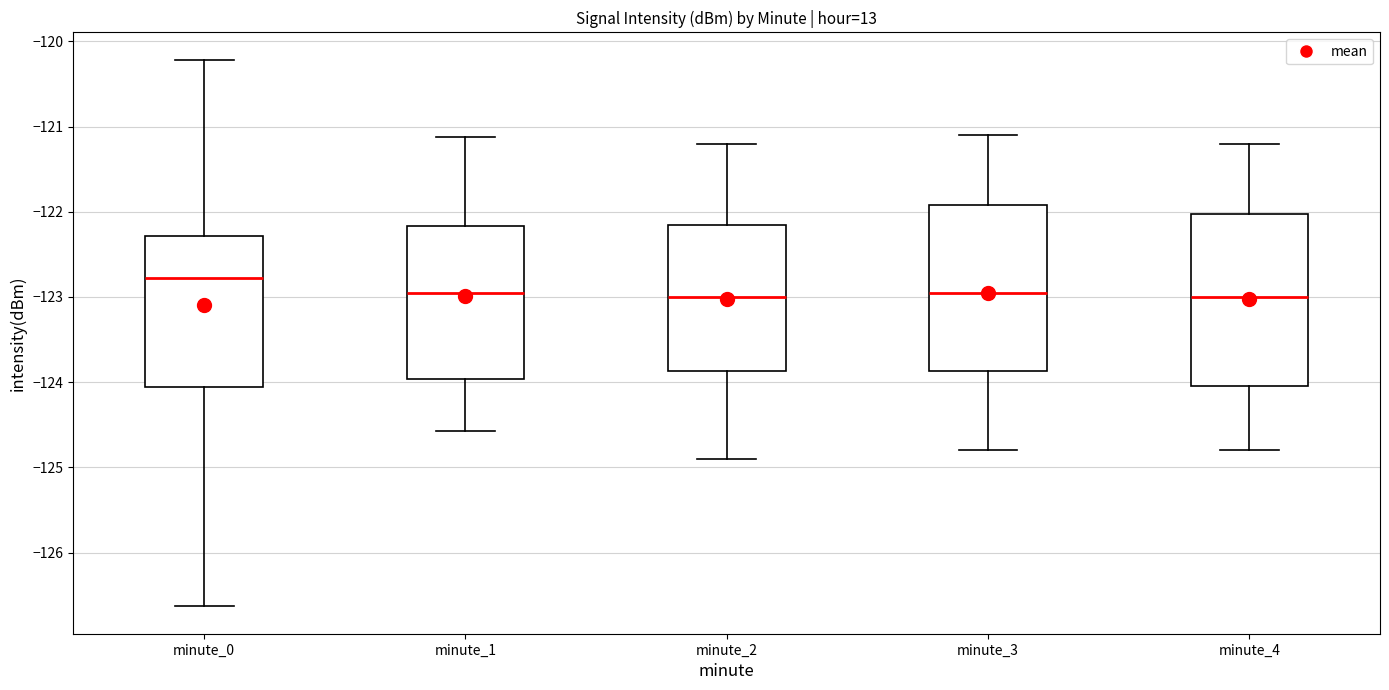

Where is the lower edge of the box for minute_2 on the y-axis? The values are not printed on the chart, so give them approximately, as read against the axis.

-123.9